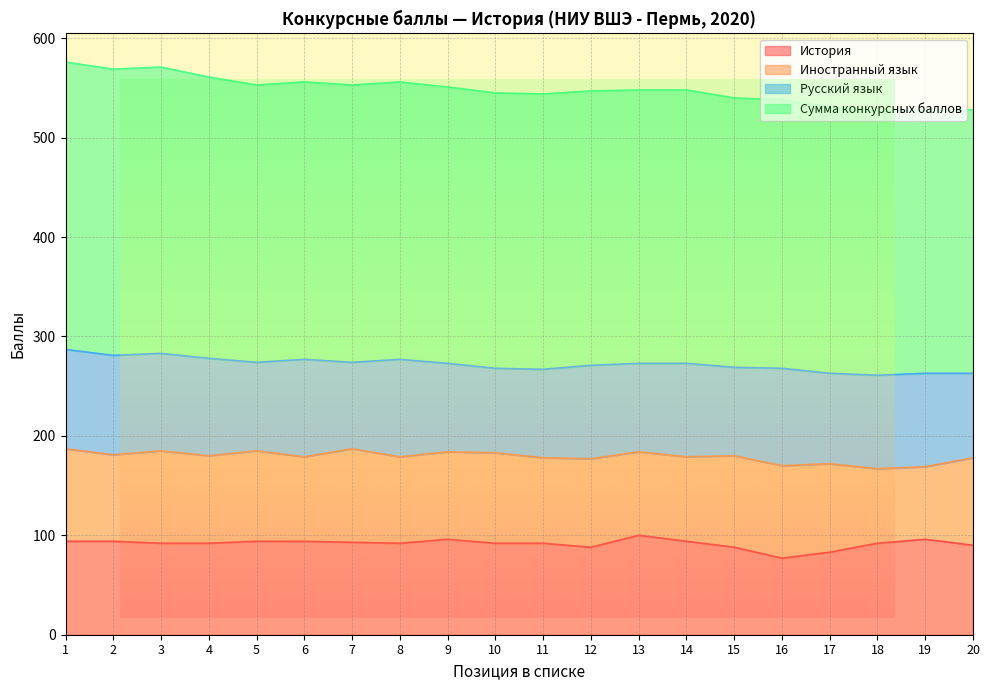

At which label does История first exceed 92?

1